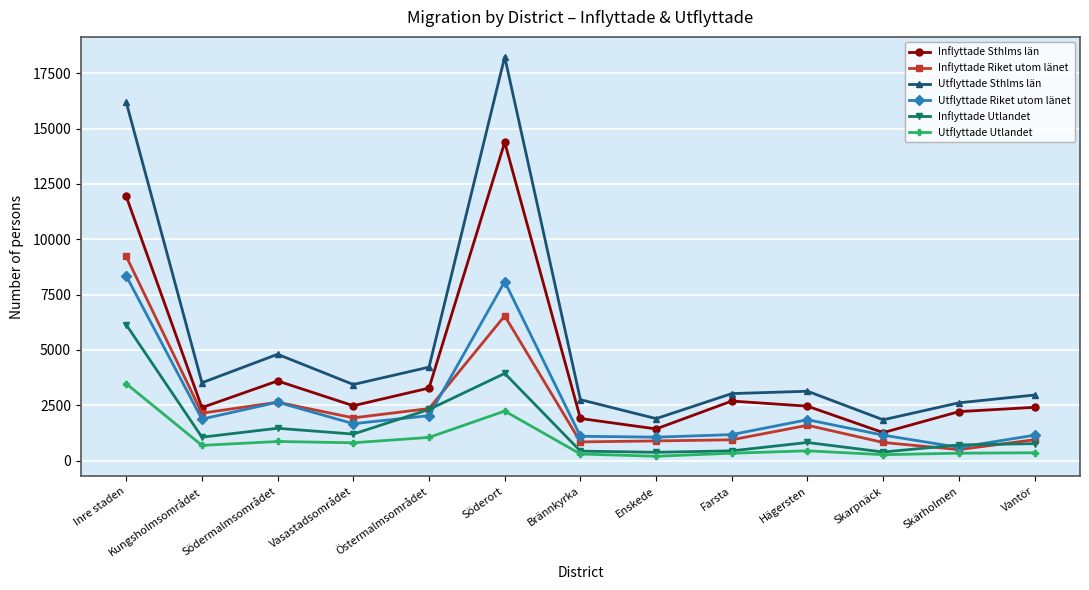

True or false: Utflyttade Utlandet and Utflyttade Riket utom länet intersect in this chart.

False